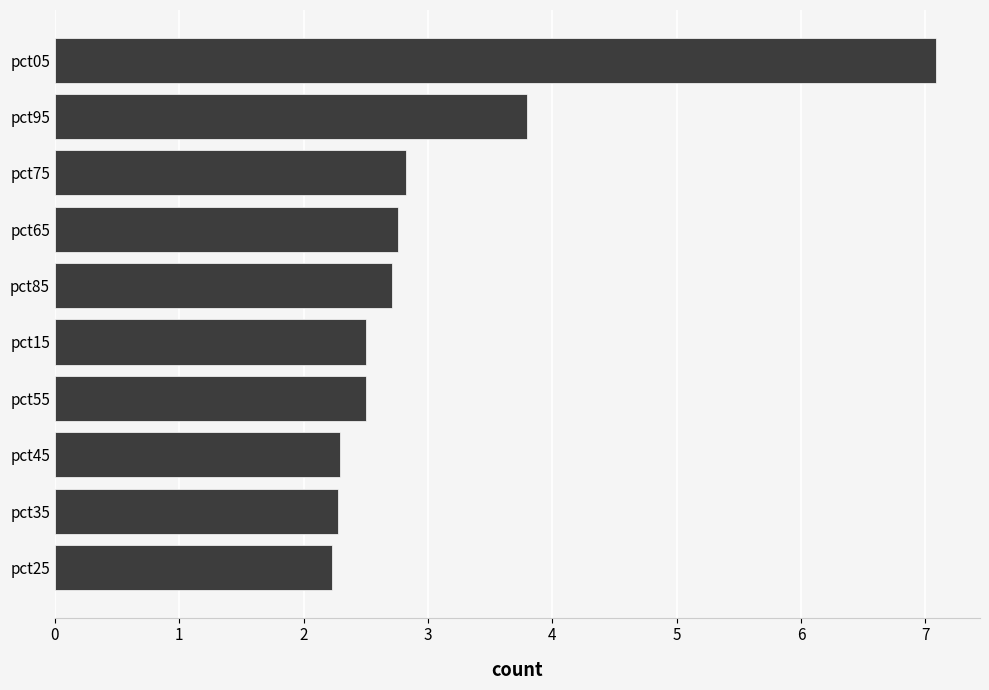

Reading top to bottom, what are all the values shown in this chart?

pct05=7.1	pct95=3.8	pct75=2.8	pct65=2.8	pct85=2.7	pct15=2.5	pct55=2.5	pct45=2.3	pct35=2.3	pct25=2.2